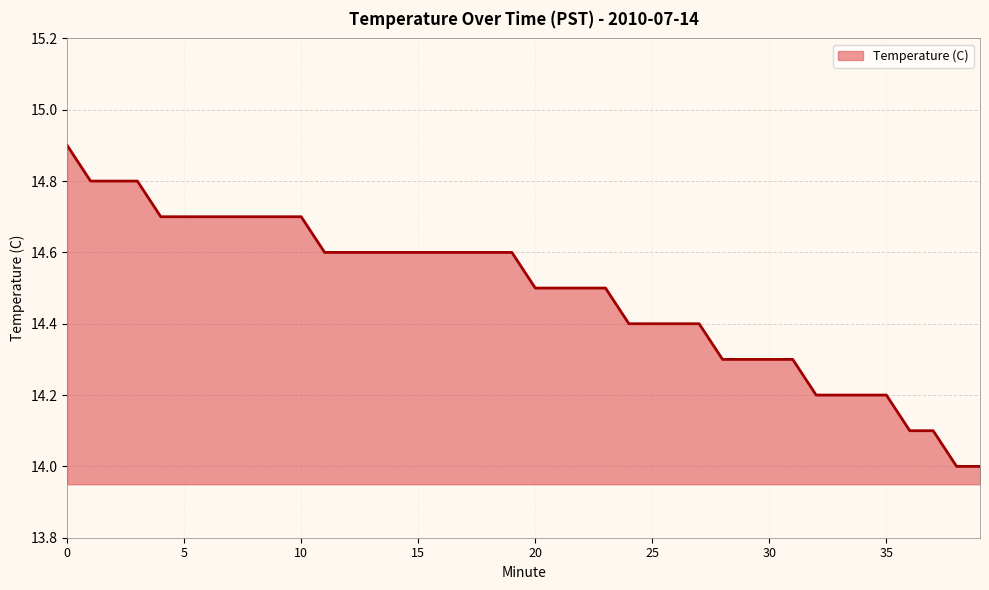

What is the greatest value displayed?

14.9